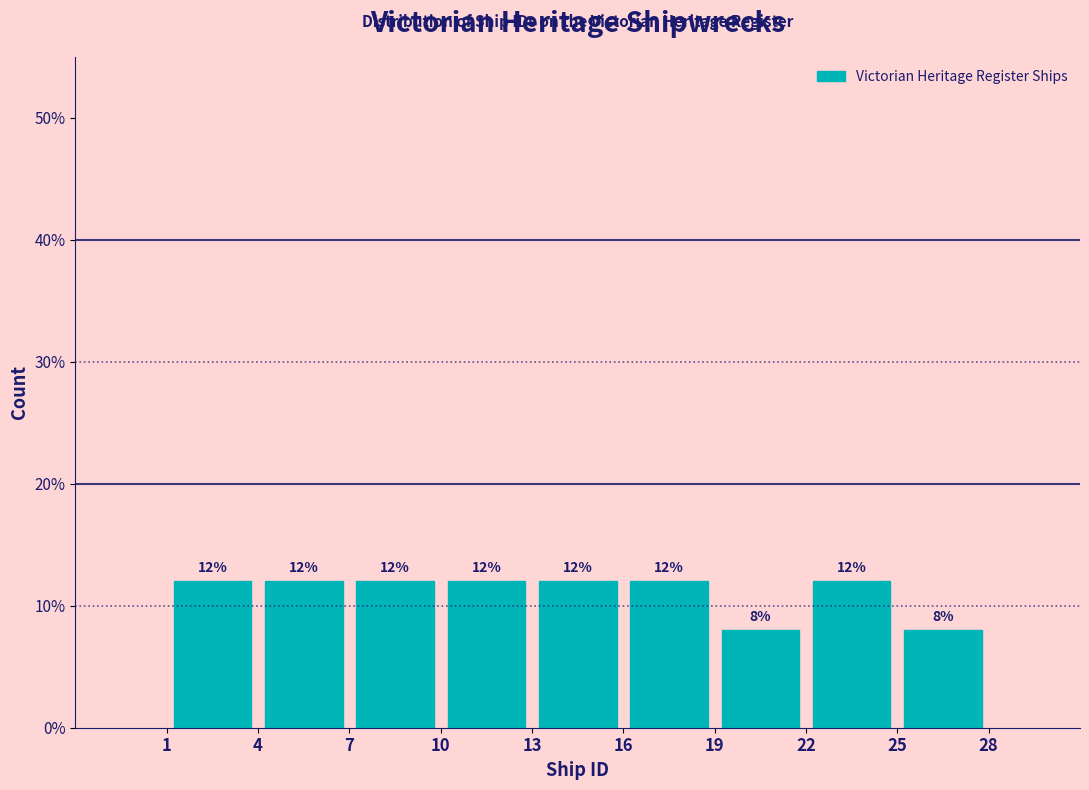

How tall is the bar that spans 16 to 19 on the x-axis?

12